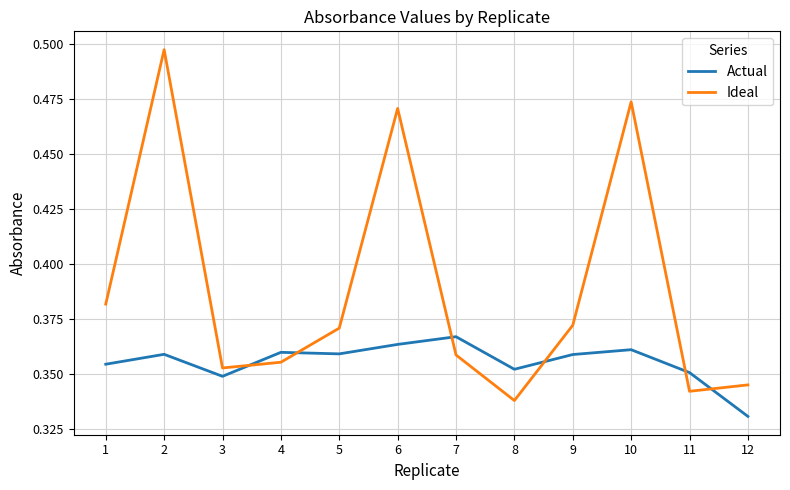

True or false: Actual has a value of 0.5 at 11.

False